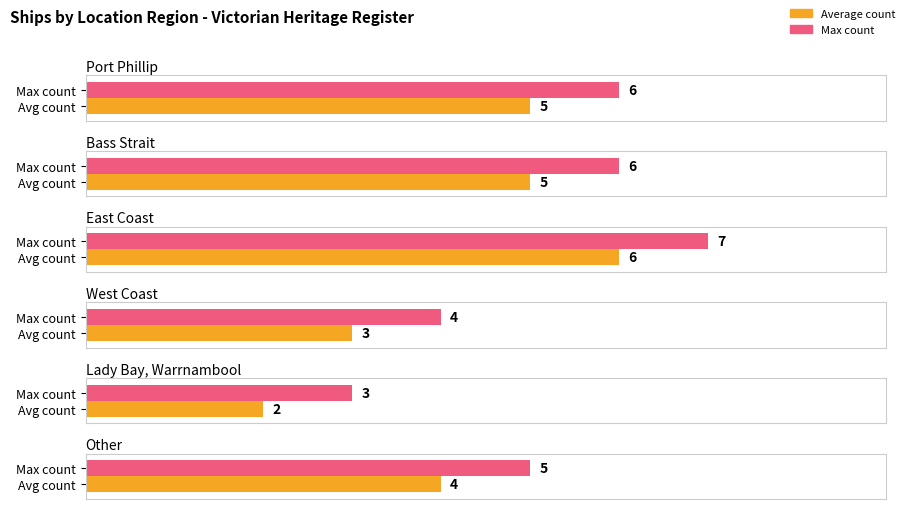

What is the value of the 2nd bar from the left?

5